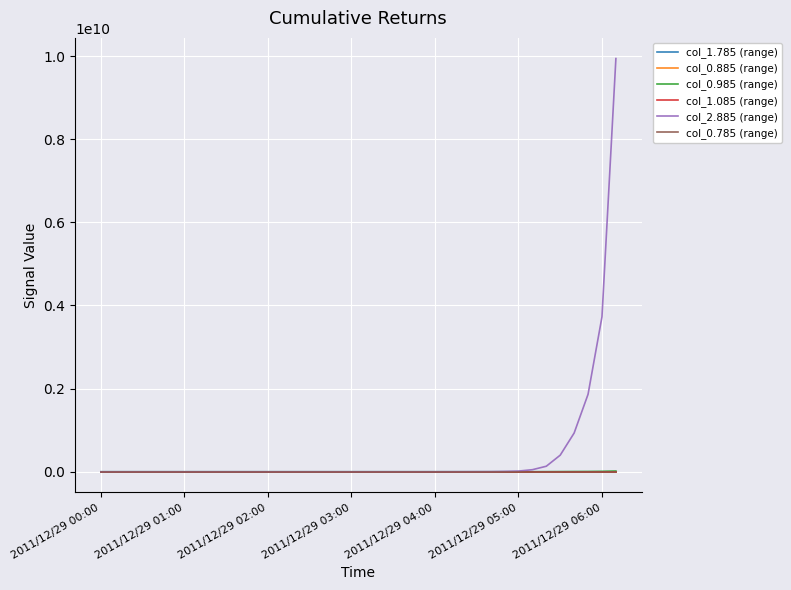

Which series has the largest total across all categories?

col_2.885 (range)